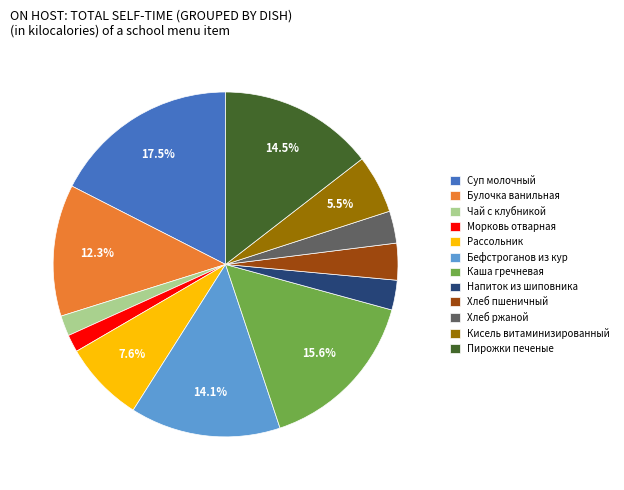

Between Чай с клубникой and Хлеб ржаной, which is larger?

Хлеб ржаной